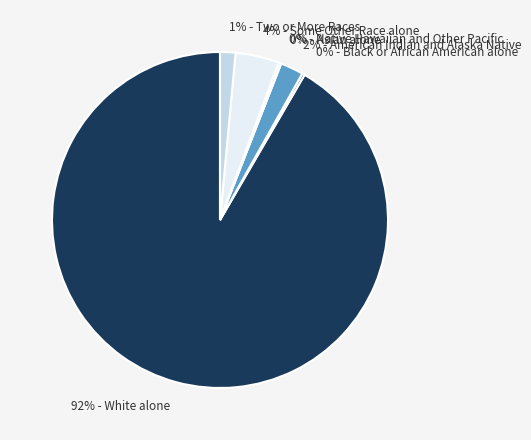

Is there a majority slice in this chart?

Yes